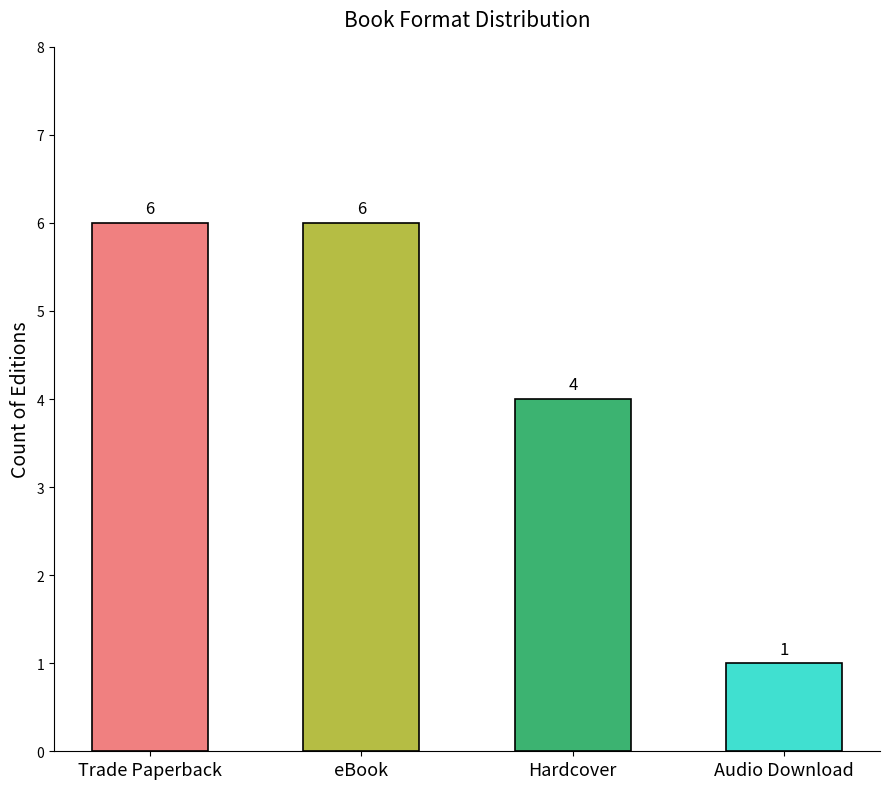

What is the sum of the values at Audio Download and eBook?

7